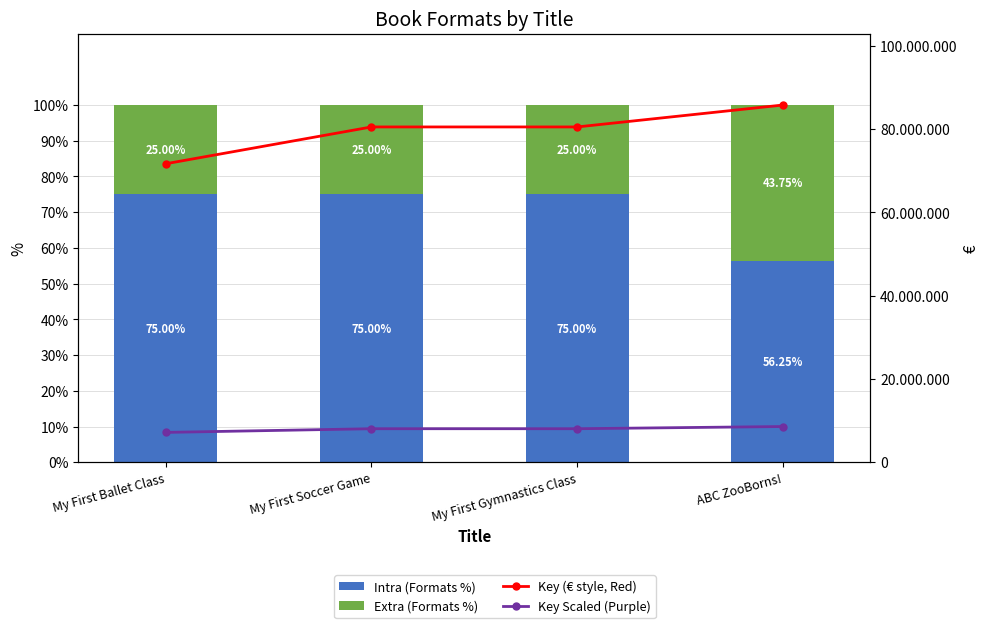

Is it true that Extra (Formats %) equals 37.2 at My First Soccer Game?

False